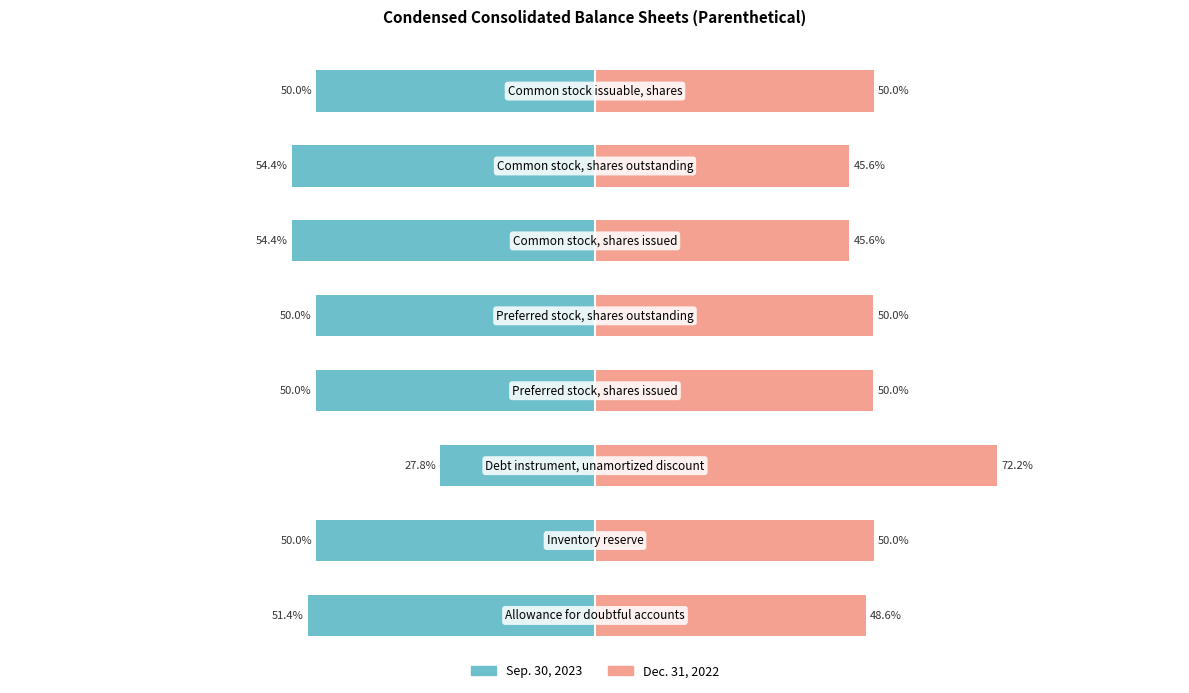

Reading left to right, extract all data points from this chart.

Sep. 30, 2023: -51.4	-50.0	-27.8	-50.0	-50.0	-54.4	-54.4	-50.0
Dec. 31, 2022: 48.6	50.0	72.2	50.0	50.0	45.6	45.6	50.0